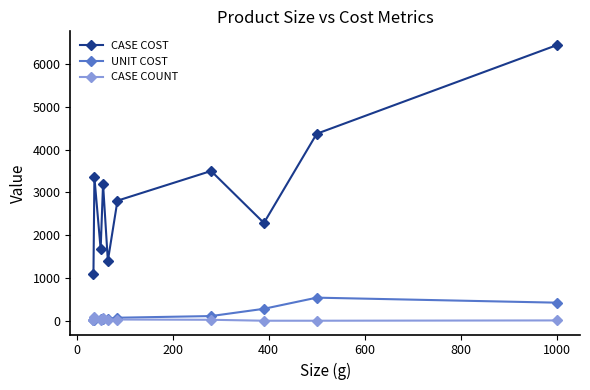

What is the greatest value displayed?

6435.0